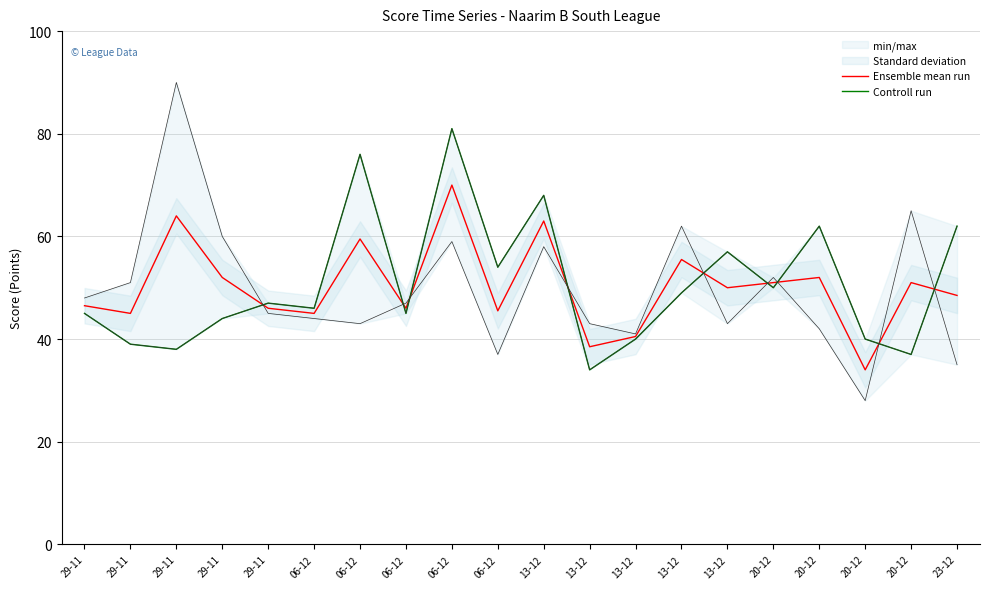

Which label corresponds to the largest value in the chart?

06-12